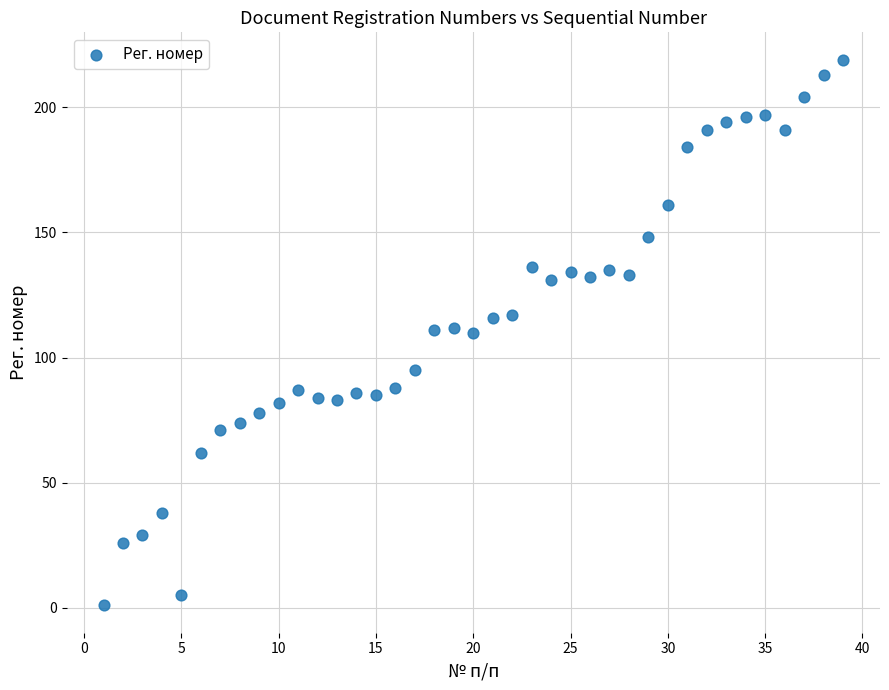

What is the range of X values (max minus min)?

38